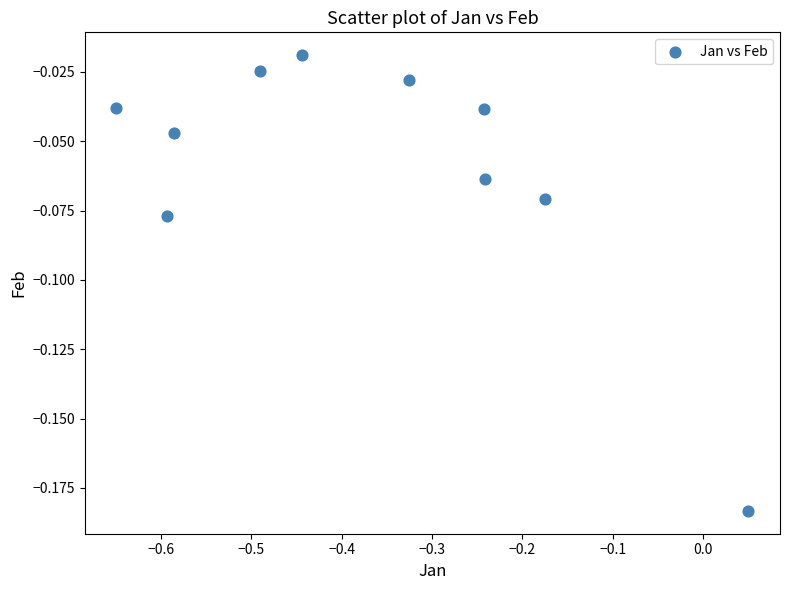

What is the range of X values (max minus min)?

0.7